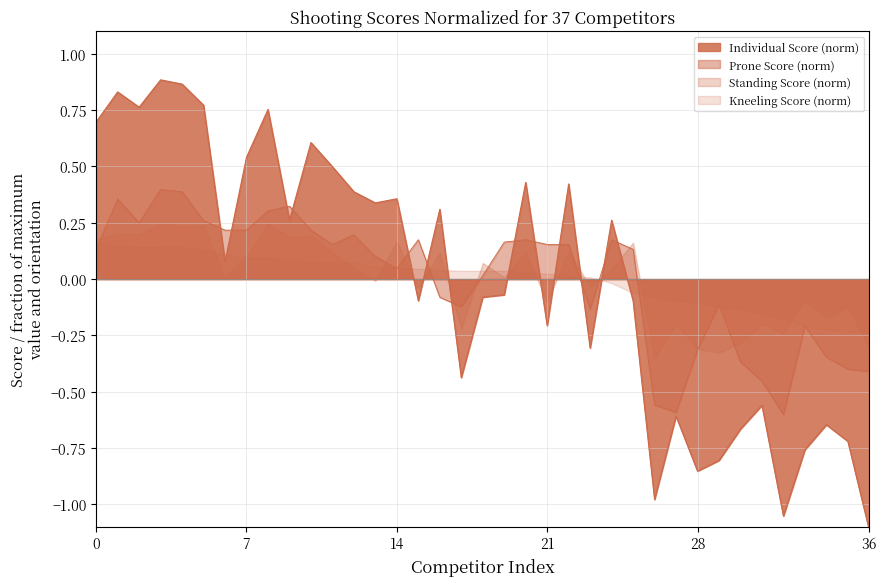

Which category has the lowest value across all series?

36